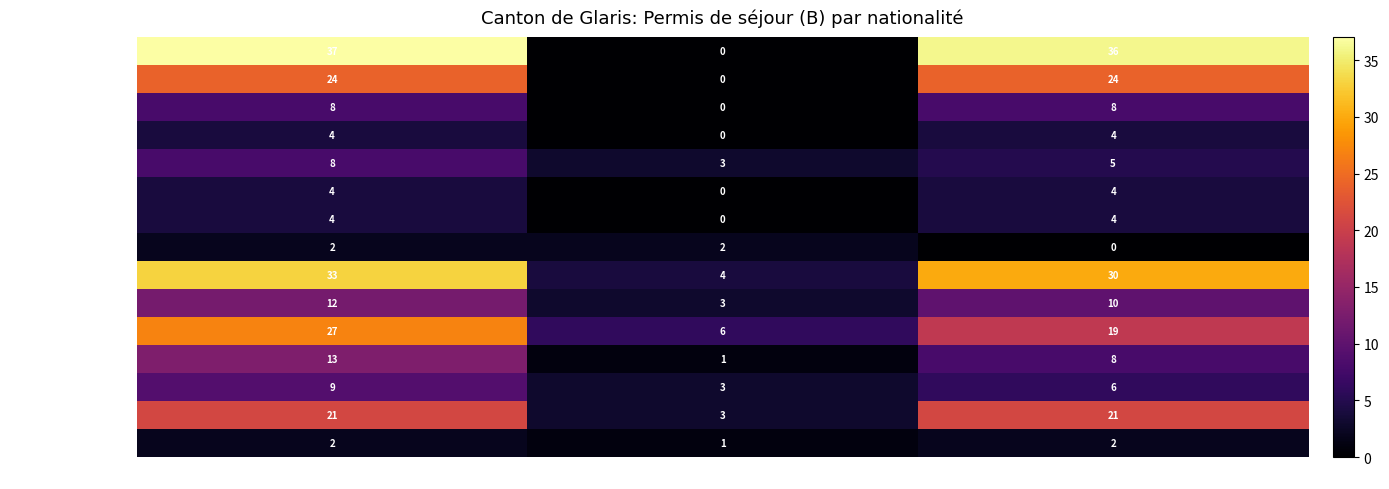

The Roumanie series shows 1 at Femmes. True or false?

False